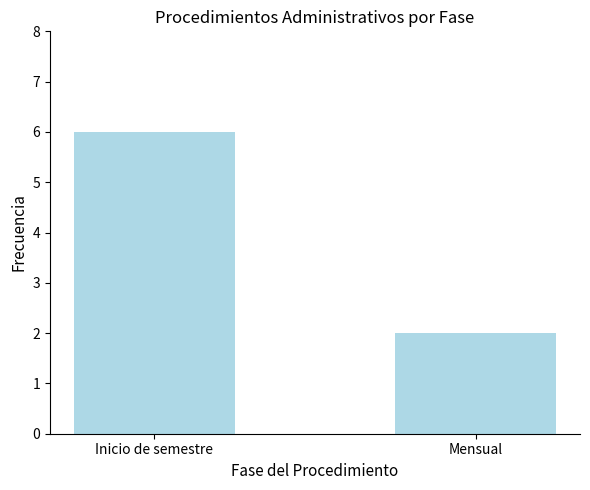

How many values are between 2 and 6?

2